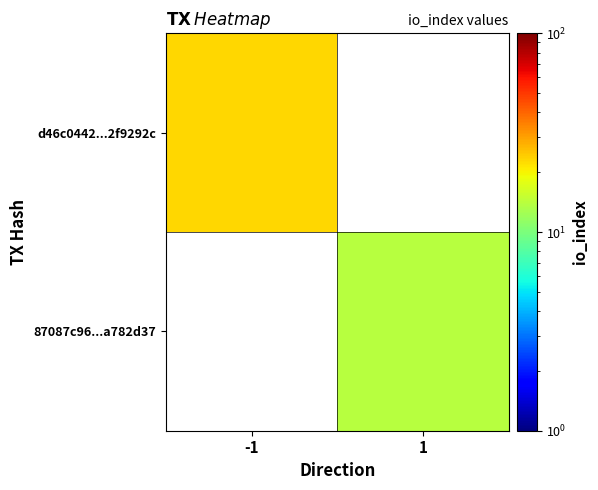

How many series are shown in this chart?

2